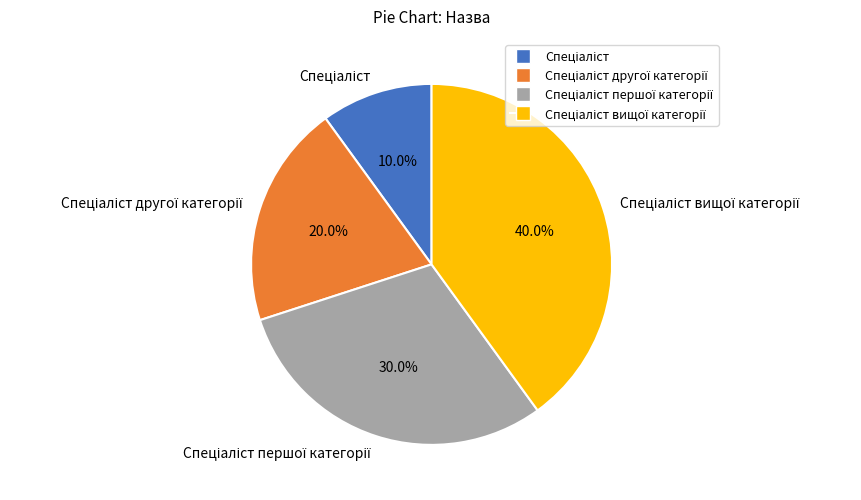

Is there any slice that represents more than half of the pie?

No